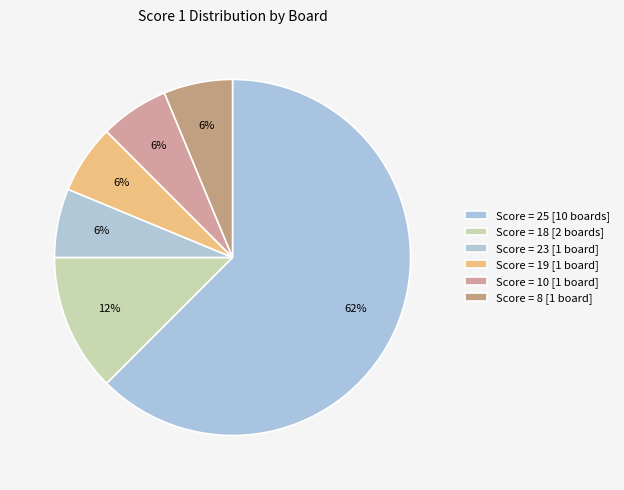

How many slices are in this pie chart?

6